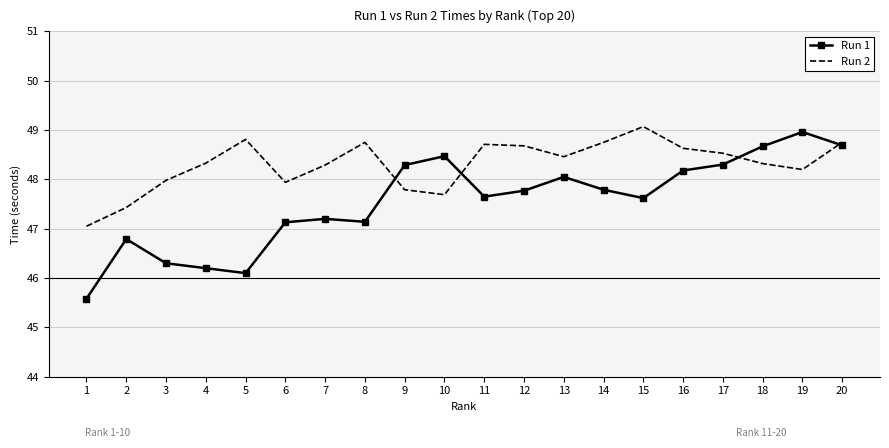

List the series in order of their peak value, lowest first.

Run 1, Run 2